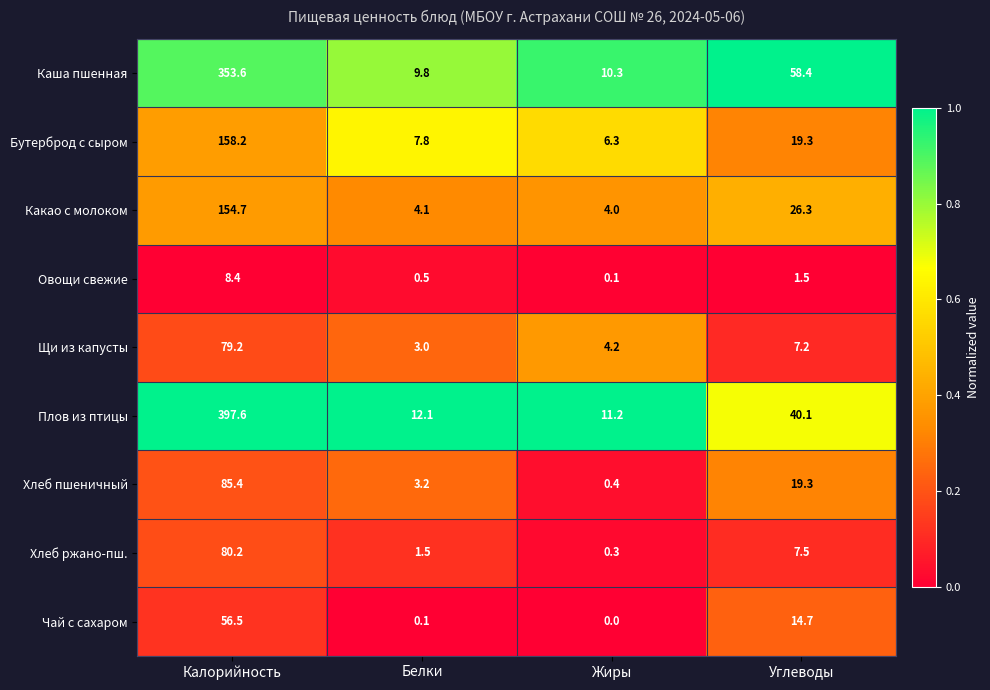

Which series changed the most between Жиры and Углеводы?

Каша пшенная